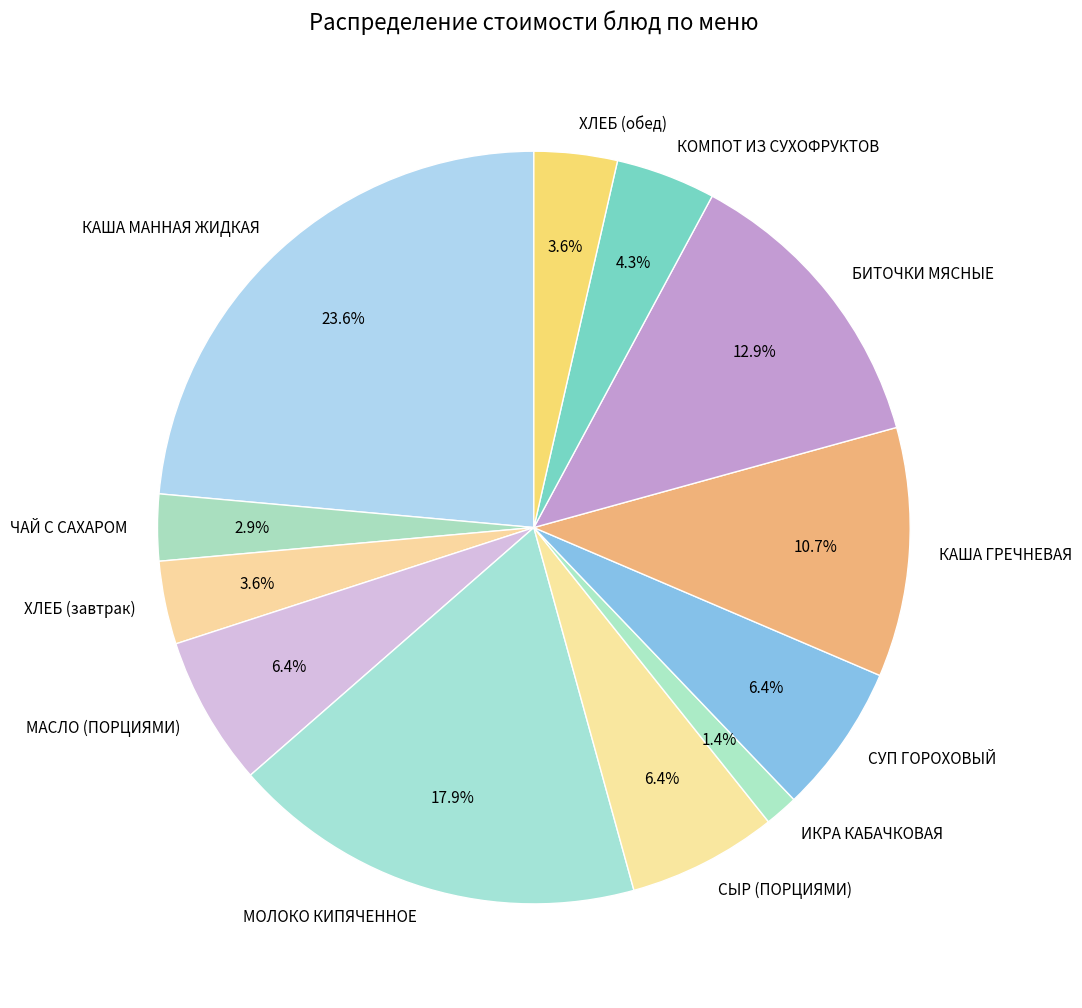

How many segments does this pie chart have?

12